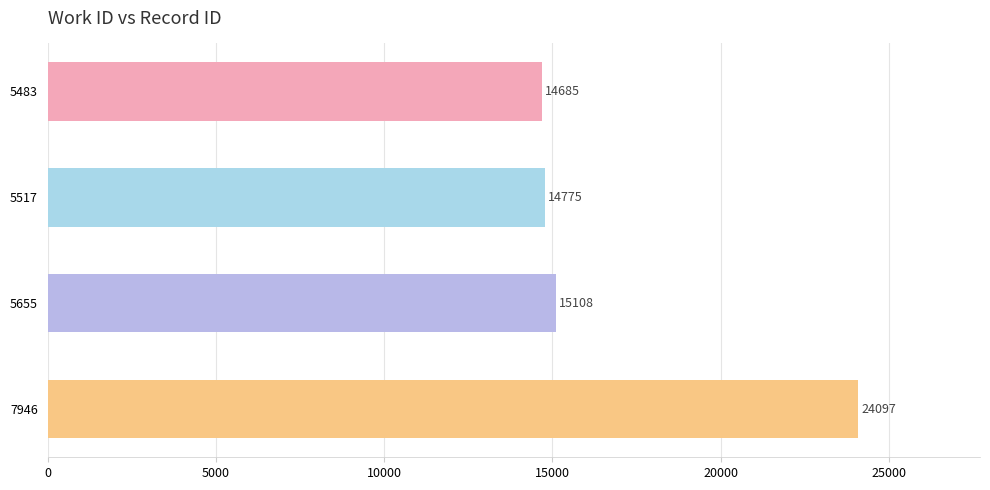

What is the difference between the maximum and minimum values?

9412